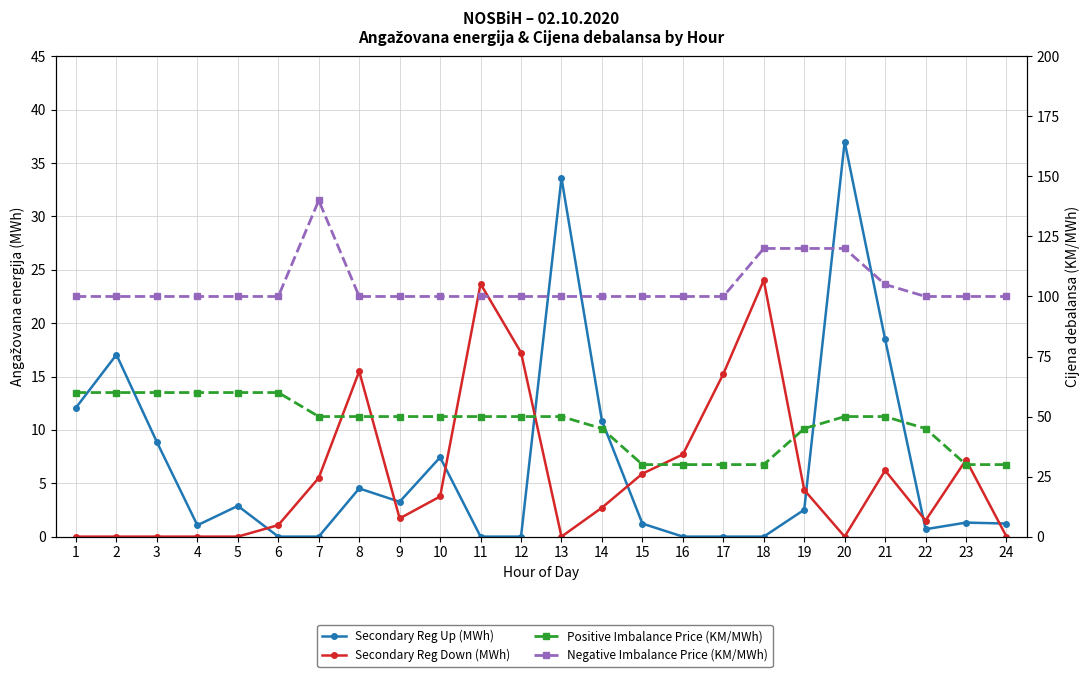

How many categories are shown in the chart?

24